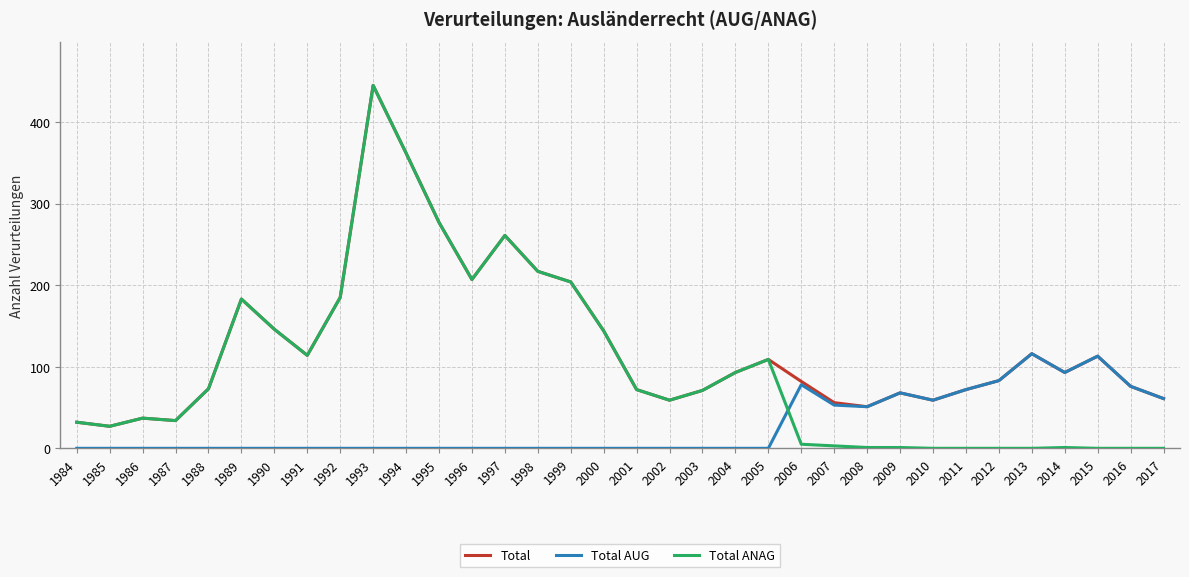

What is the maximum value shown in the chart?

445